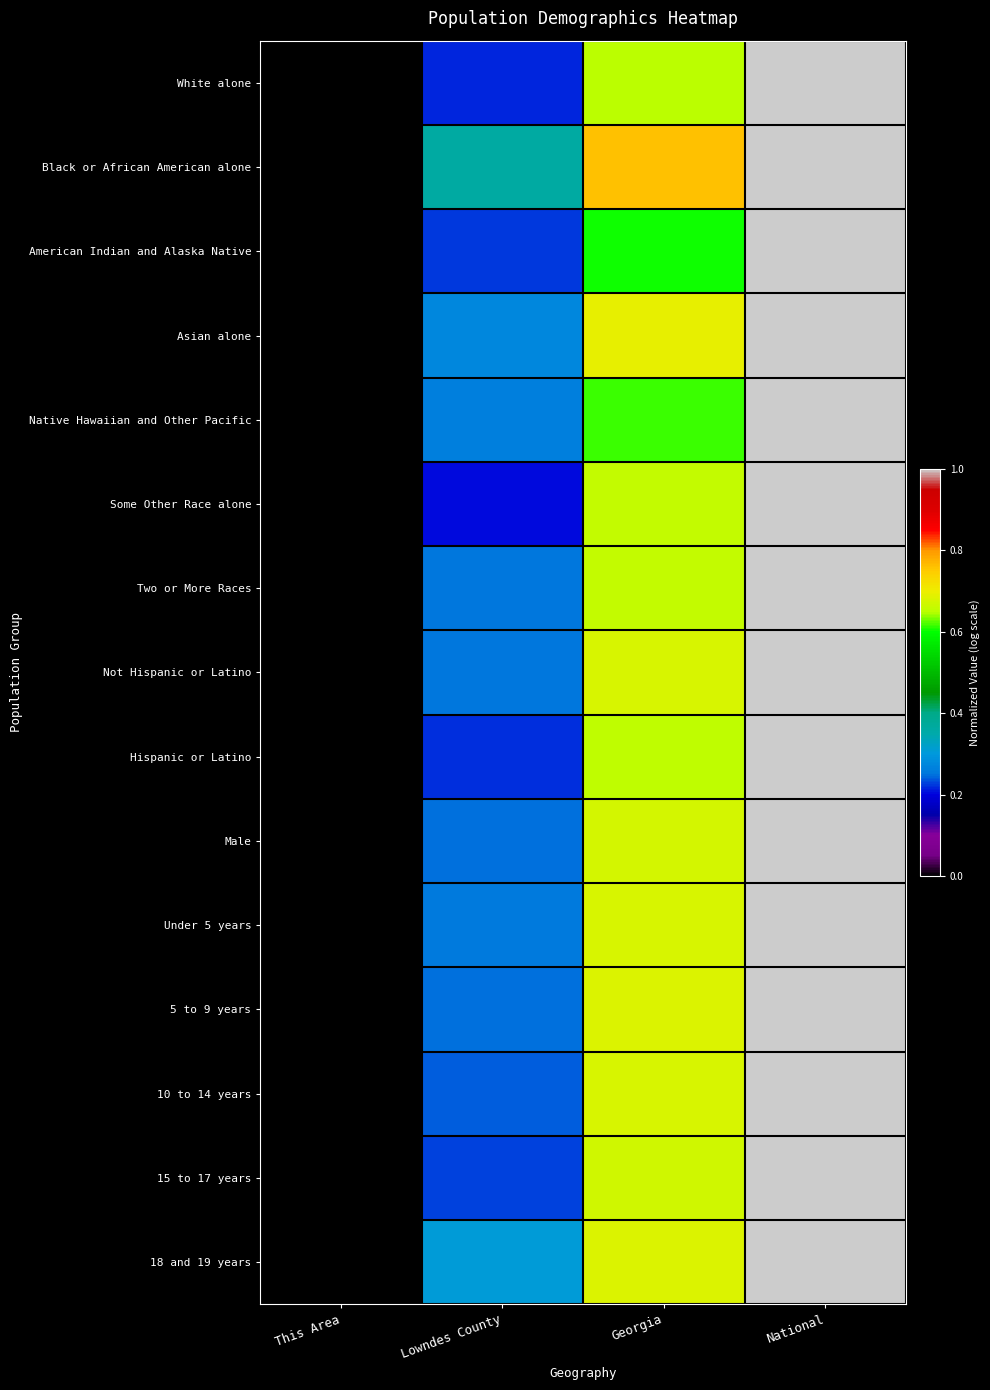

Reading right to left, list all the values displayed in this chart.

White alone: National=1.0	Georgia=0.7	Lowndes County=0.2	This Area=0.0
Black or African American alone: National=1.0	Georgia=0.8	Lowndes County=0.4	This Area=0.0
American Indian and Alaska Native: National=1.0	Georgia=0.6	Lowndes County=0.2	This Area=0.0
Asian alone: National=1.0	Georgia=0.7	Lowndes County=0.3	This Area=0.0
Native Hawaiian and Other Pacific: National=1.0	Georgia=0.6	Lowndes County=0.3	This Area=0.0
Some Other Race alone: National=1.0	Georgia=0.7	Lowndes County=0.2	This Area=0.0
Two or More Races: National=1.0	Georgia=0.7	Lowndes County=0.3	This Area=0.0
Not Hispanic or Latino: National=1.0	Georgia=0.7	Lowndes County=0.3	This Area=0.0
Hispanic or Latino: National=1.0	Georgia=0.7	Lowndes County=0.2	This Area=0.0
Male: National=1.0	Georgia=0.7	Lowndes County=0.2	This Area=0.0
Under 5 years: National=1.0	Georgia=0.7	Lowndes County=0.3	This Area=0.0
5 to 9 years: National=1.0	Georgia=0.7	Lowndes County=0.2	This Area=0.0
10 to 14 years: National=1.0	Georgia=0.7	Lowndes County=0.2	This Area=0.0
15 to 17 years: National=1.0	Georgia=0.7	Lowndes County=0.2	This Area=0.0
18 and 19 years: National=1.0	Georgia=0.7	Lowndes County=0.3	This Area=0.0